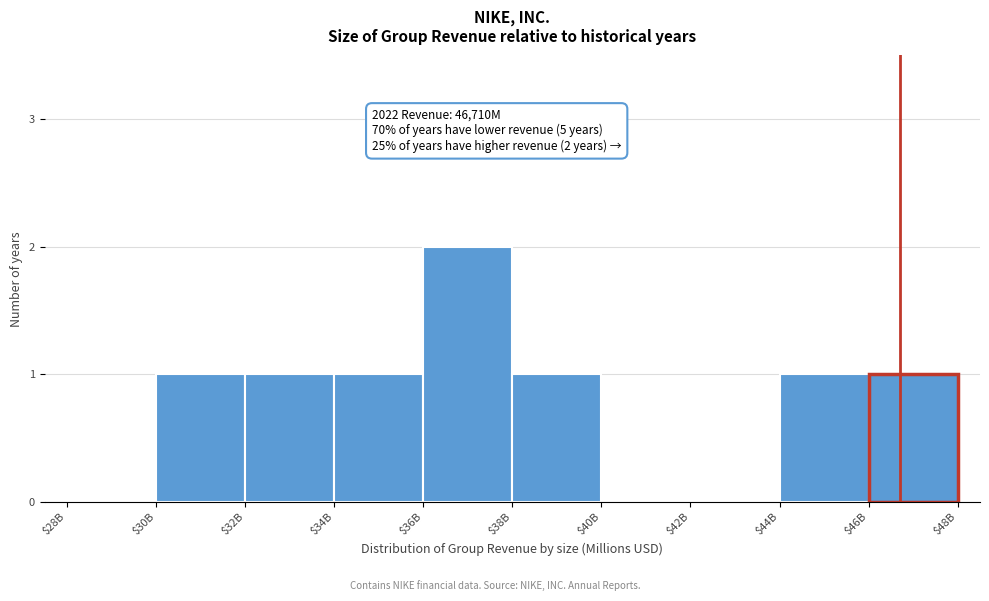

What is the sum of all values?

8